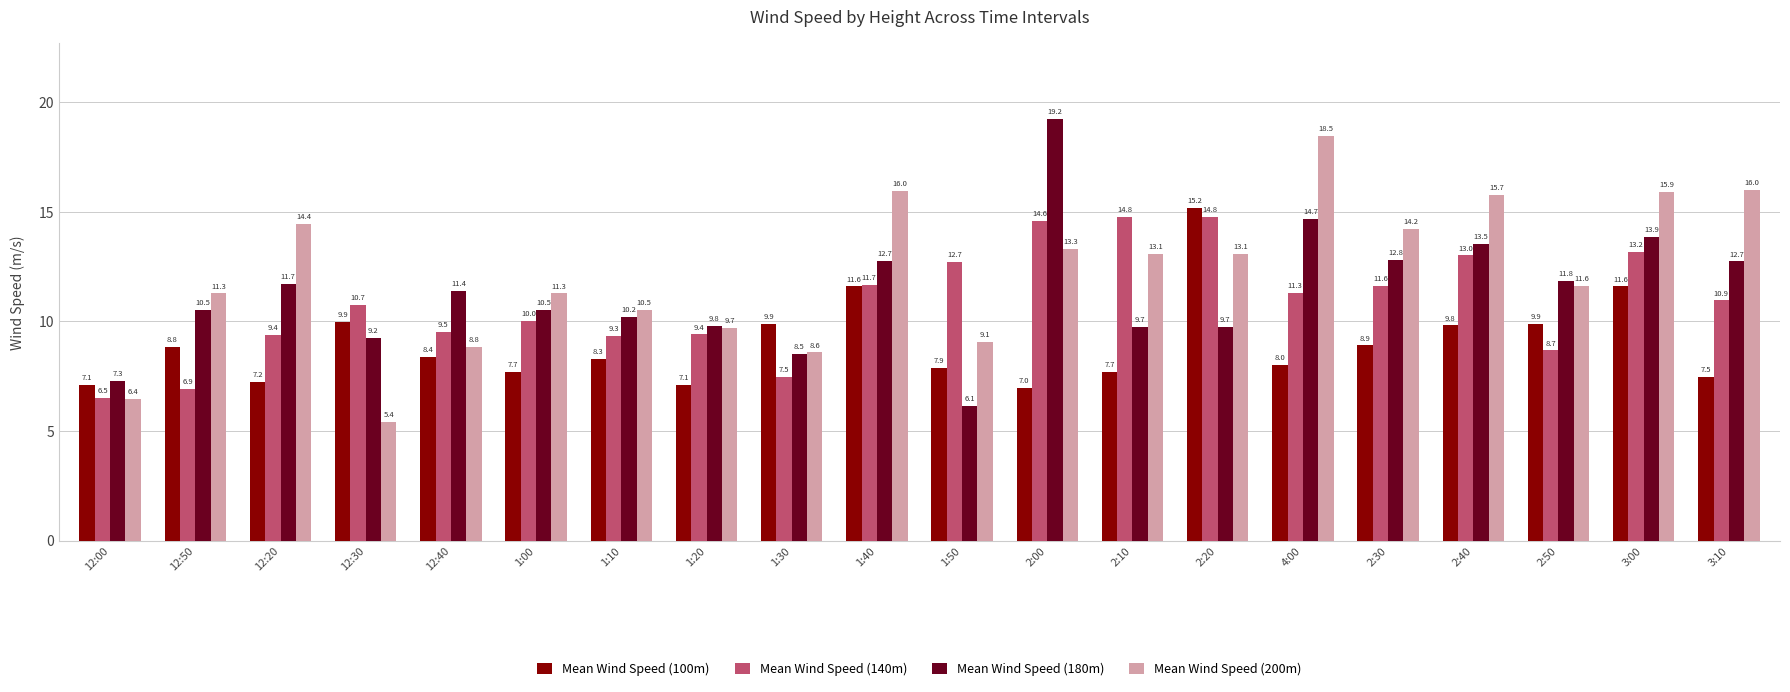

What is the total value across all series at 12:40?

38.1